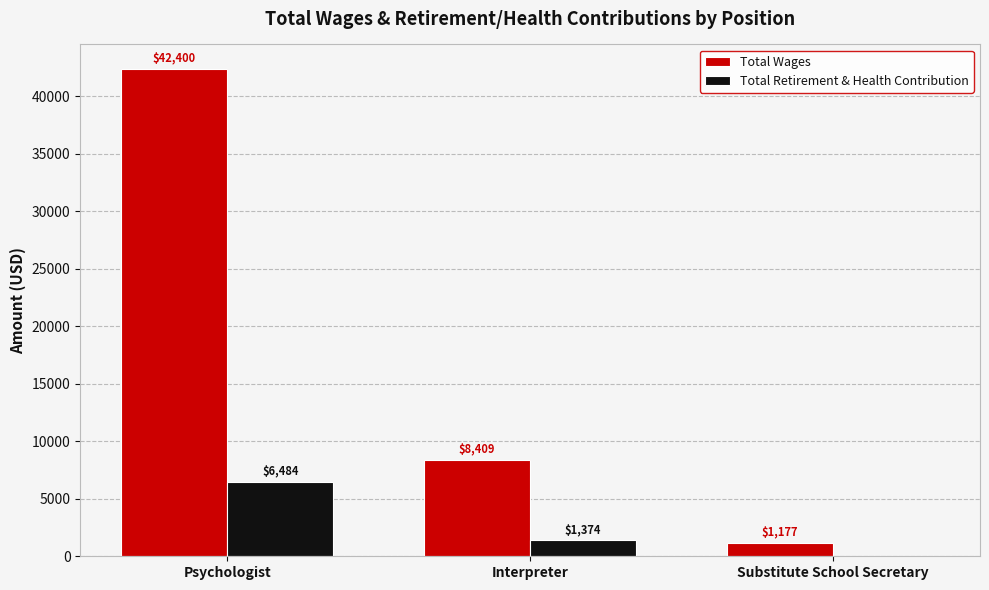

Read the Total Retirement & Health Contribution value at Interpreter.

1374